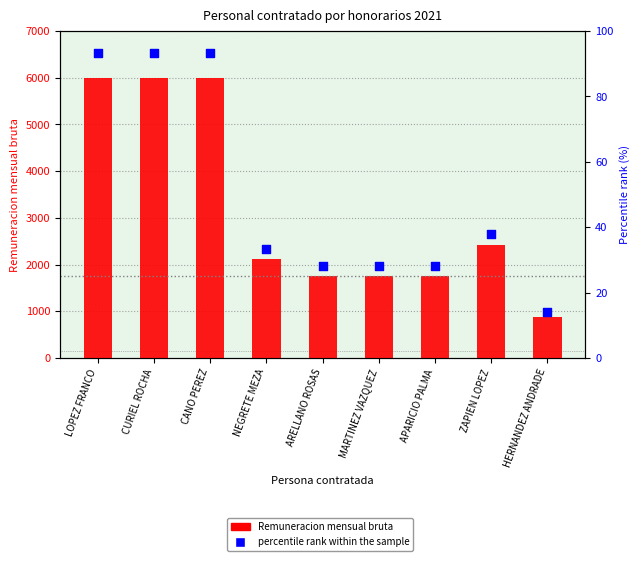

Which series contains the lowest Y value?

percentile rank within the sample